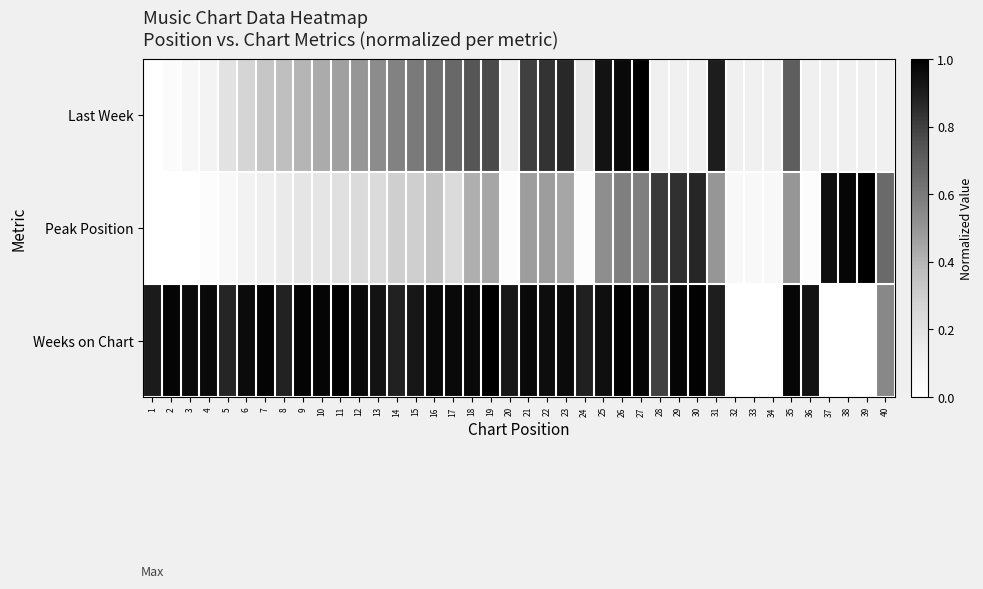

At 14, list the series in order from largest to smallest.

Weeks on Chart, Last Week, Peak Position